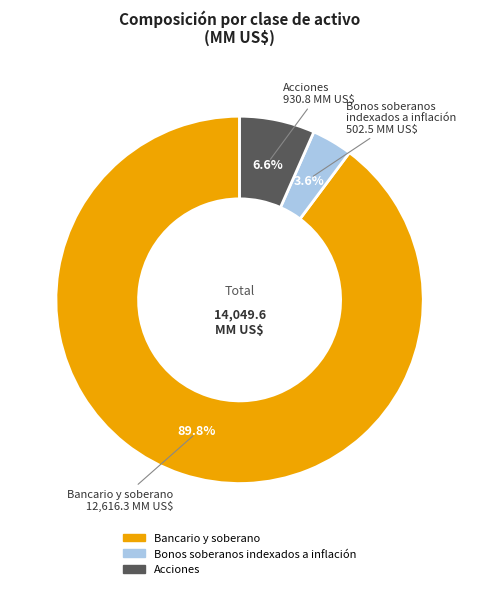

What is the smallest slice in the pie chart?

Bonos soberanos indexados a inflación